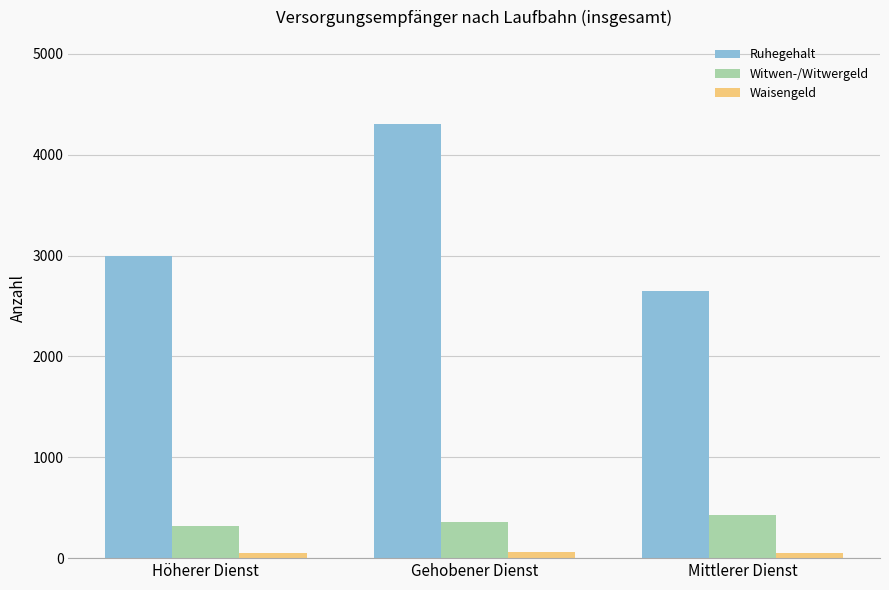

What is the maximum value shown in the chart?

4305